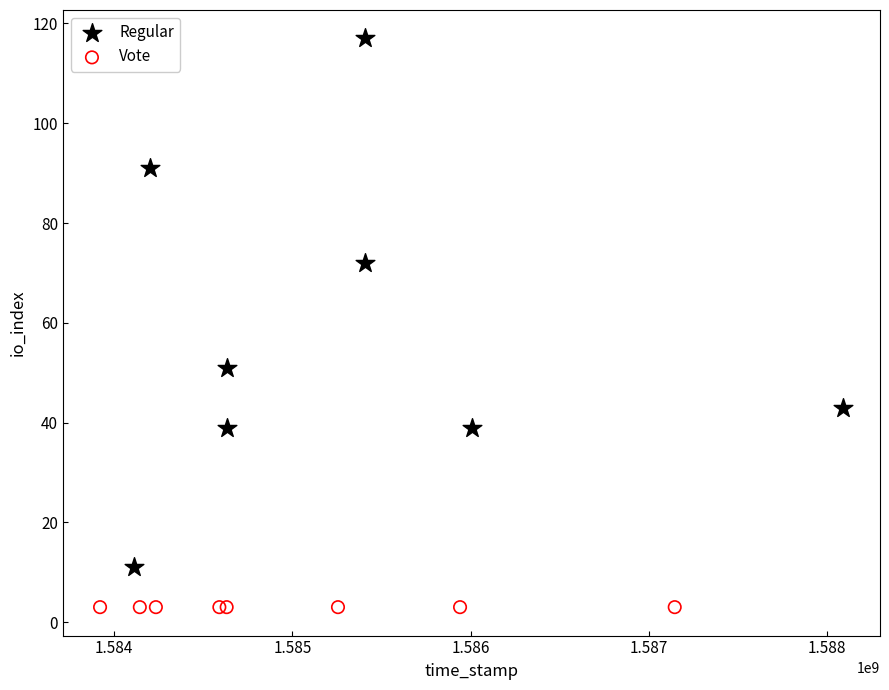

Which series reaches the minimum Y coordinate?

Vote